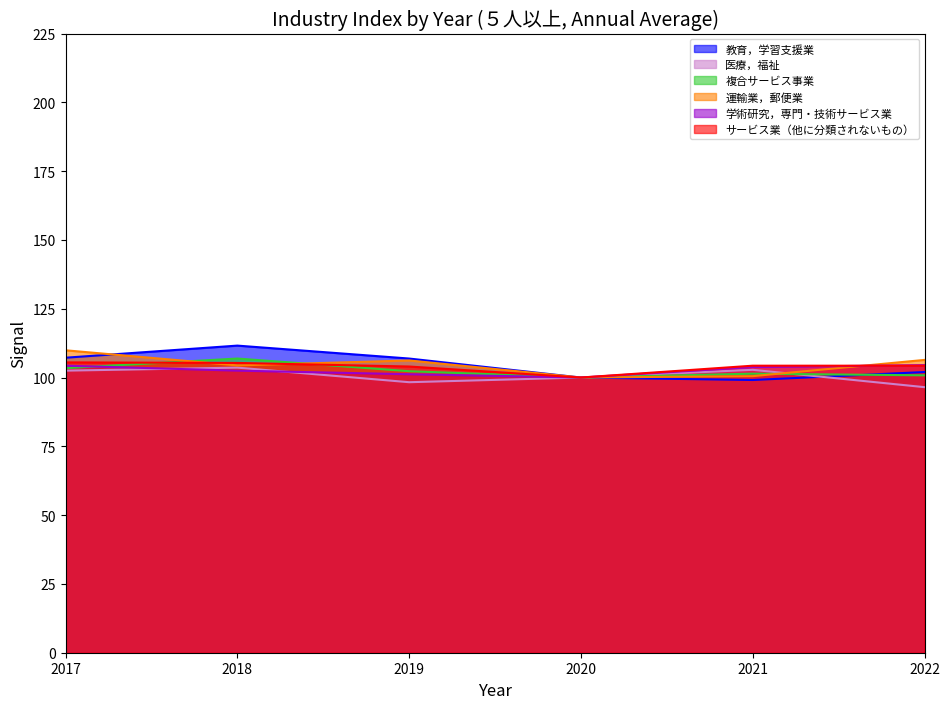

After their last crossing, which series has the higher values: 学術研究，専門・技術サービス業 or サービス業（他に分類されないもの）?

学術研究，専門・技術サービス業